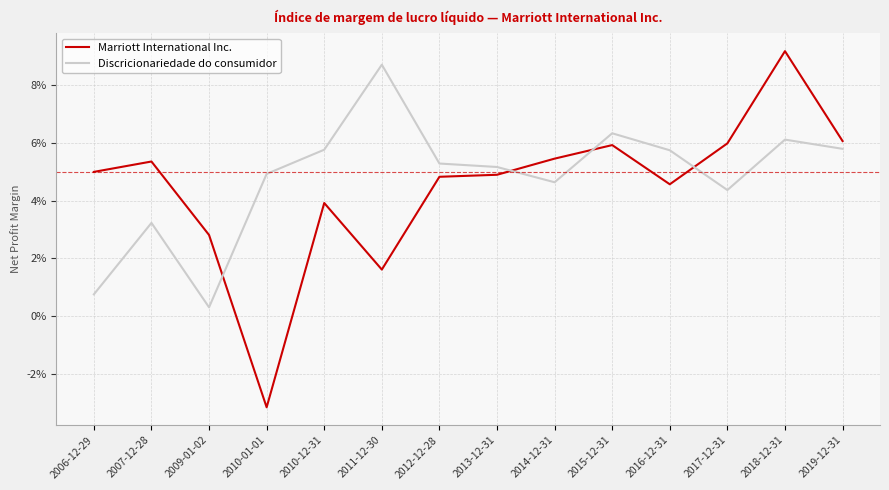

Where is Marriott International Inc. nearest to the value 0?

2011-12-30